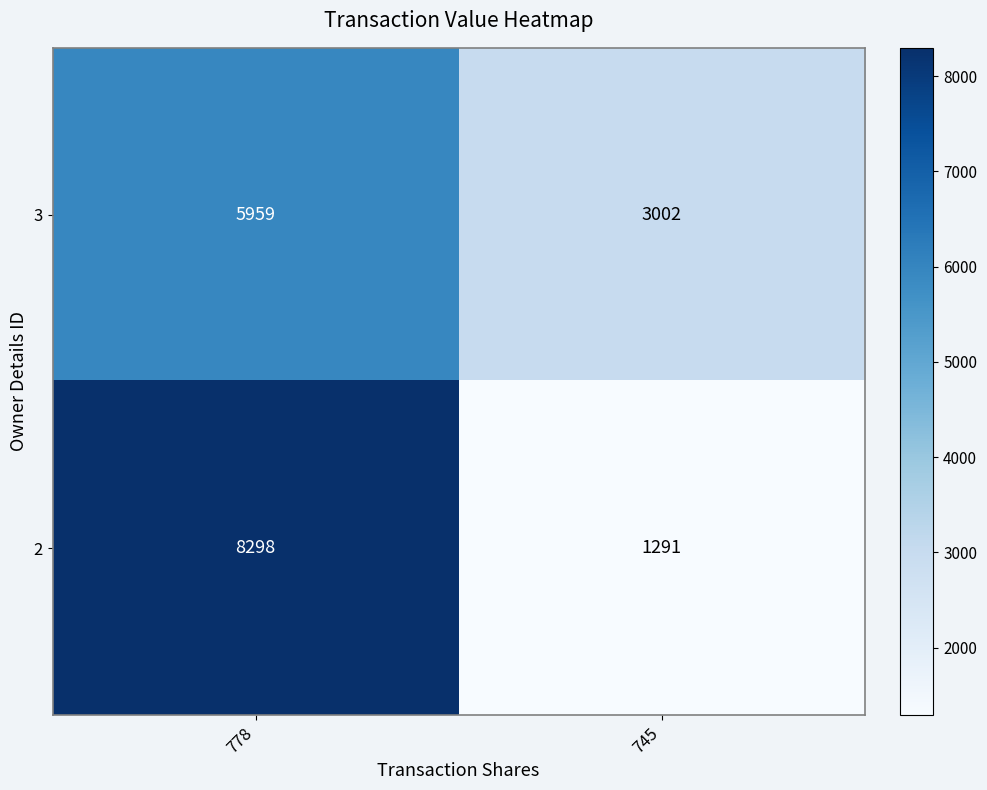

Reading right to left, transcribe all the data shown in this chart.

3: 745=3002	778=5959
2: 745=1291	778=8298